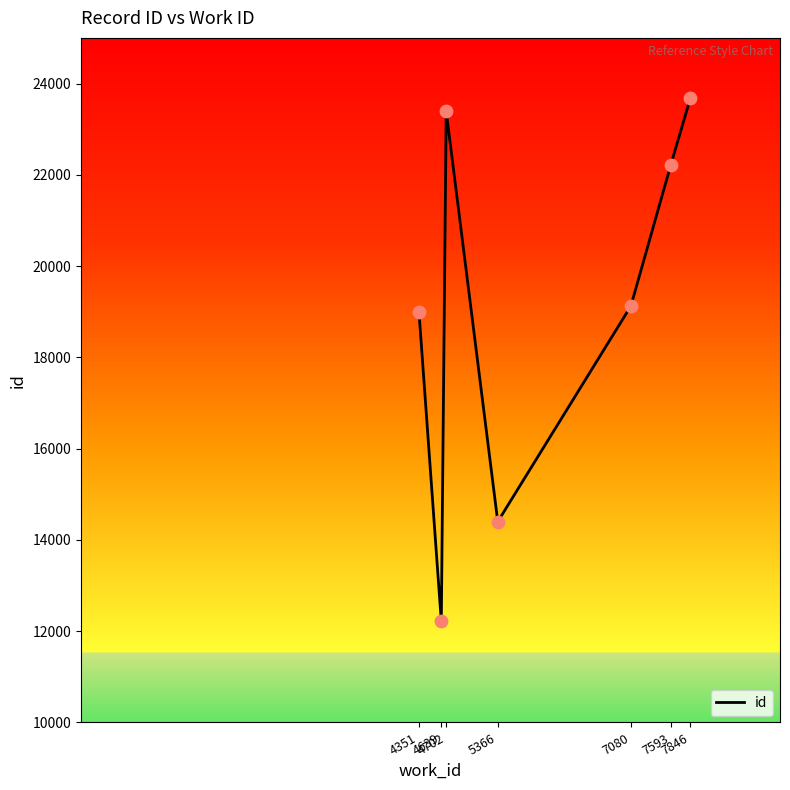

Which has a higher value, 7846 or 5366?

7846